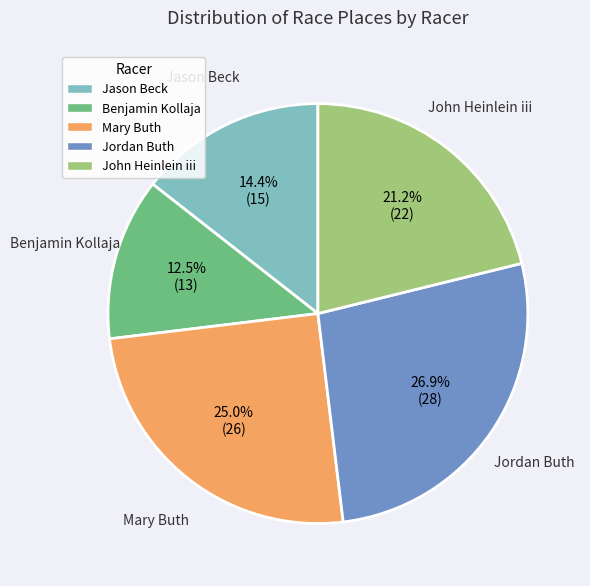

To the nearest percent, what is the difference between the largest and smallest slice percentages?

14%